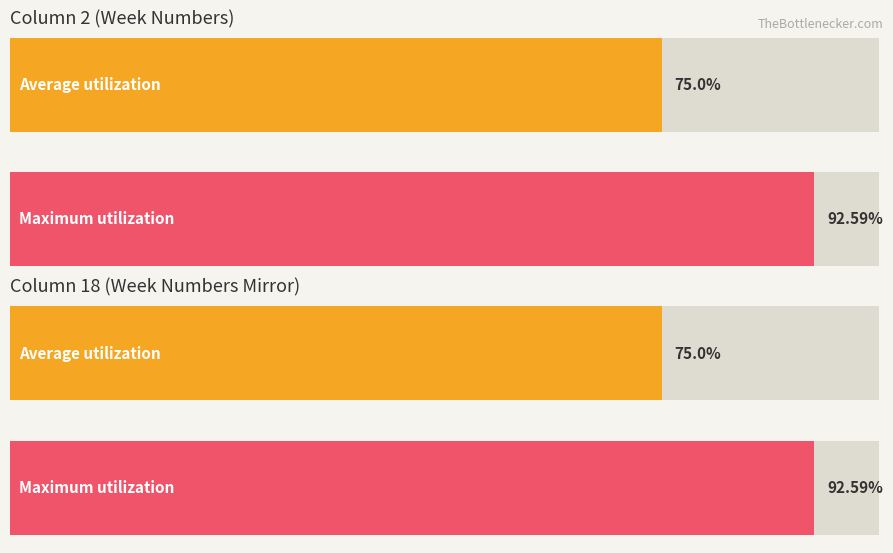

How many distinct data groups are displayed?

2